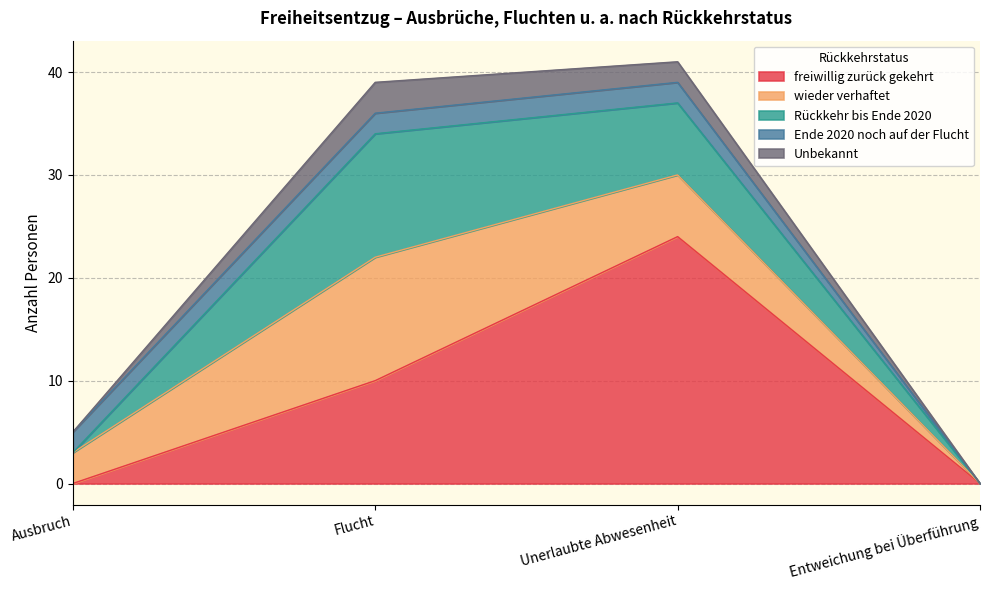

After their last crossing, which series has the higher values: Ende 2020 noch auf der Flucht or freiwillig zurück gekehrt?

freiwillig zurück gekehrt